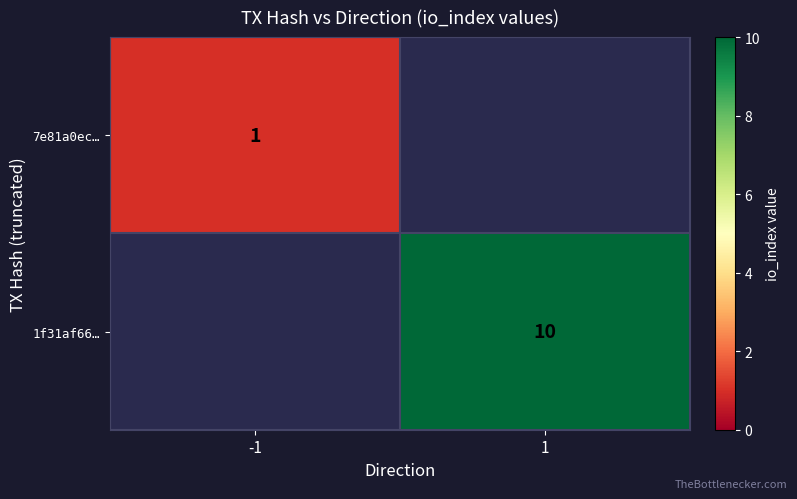

Is it true that 7e81a0ec… equals 1 at -1?

True